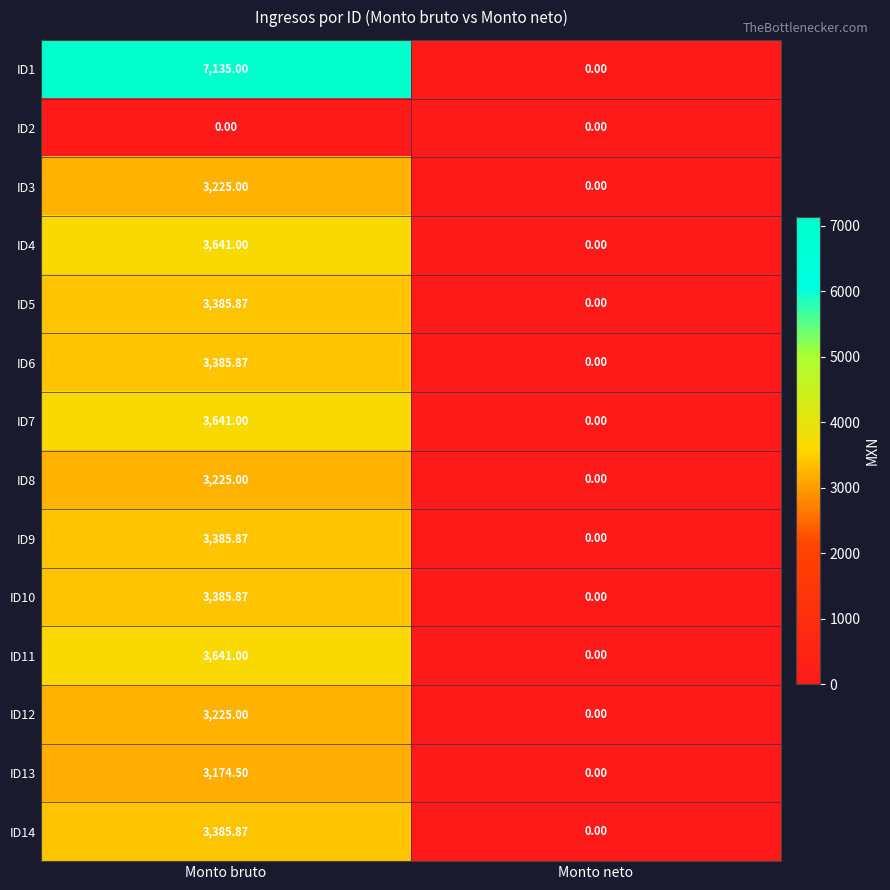

Where is ID9 nearest to the value 1692?

Monto neto